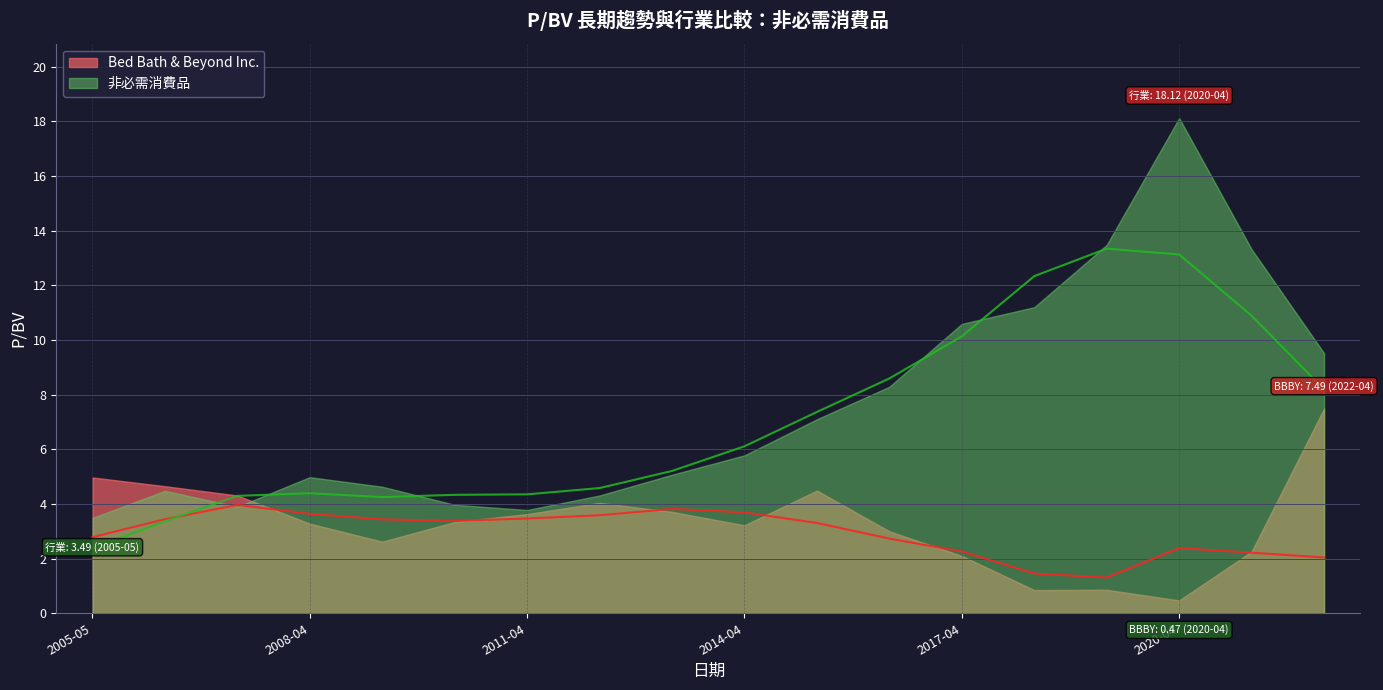

True or false: 非必需消費品 has a value of 5.8 at 2014-04-29.

True